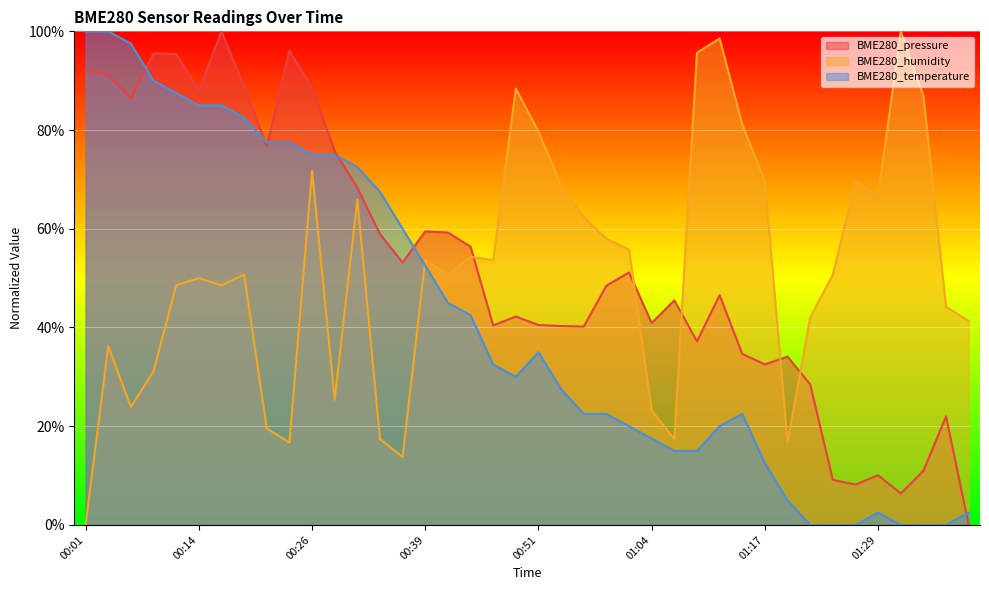

Count the number of categories in the chart.

40